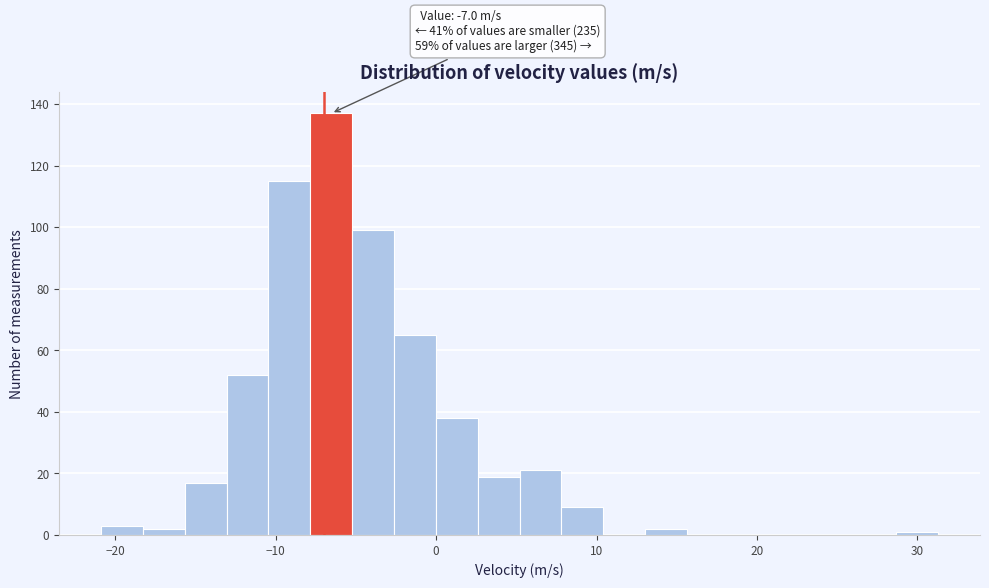

Around what value on the x-axis is the tallest bar? Give the approximate position of its centre, as read against the axis.

-7